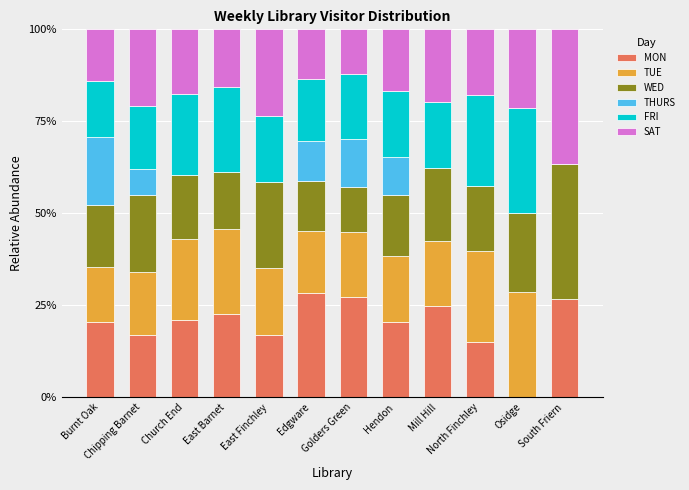

Is it true that MON equals 17.1 at East Finchley?

True